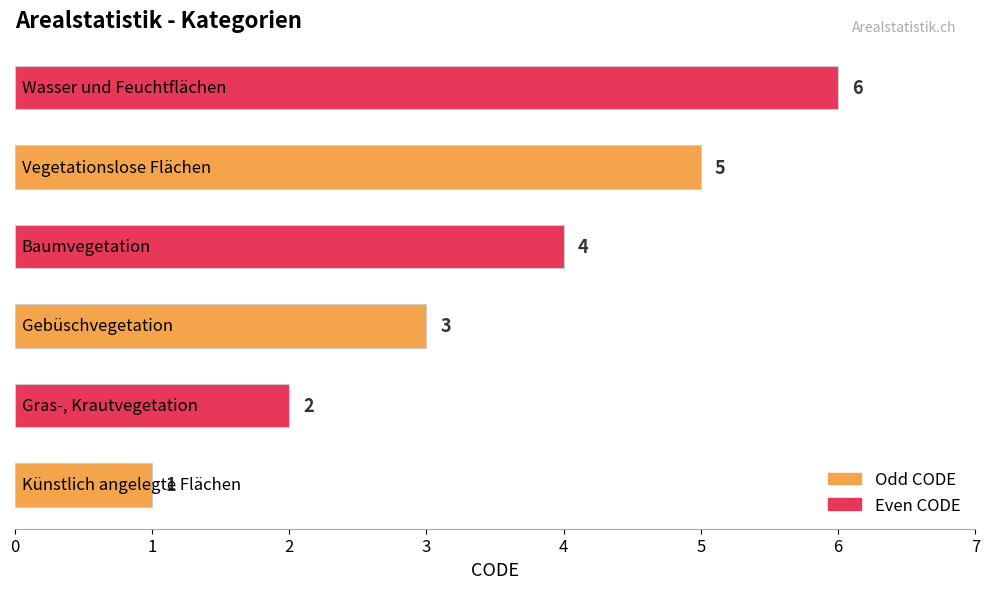

How many data points does each series have?

6